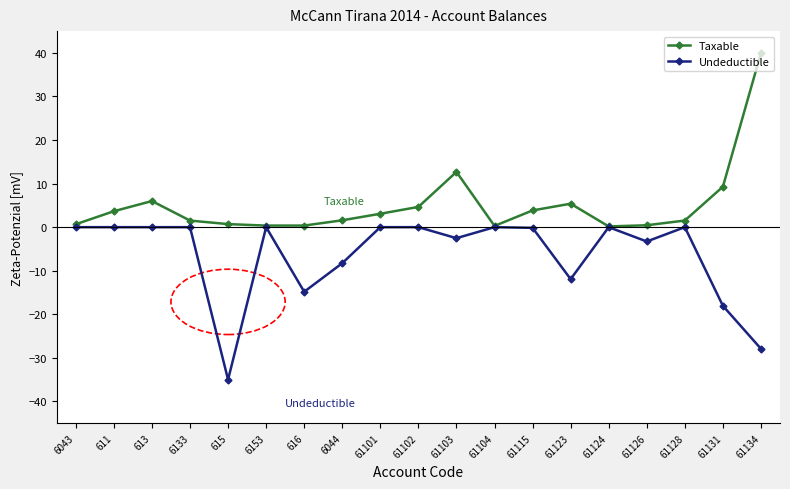

Where is the first local maximum for Taxable?

613